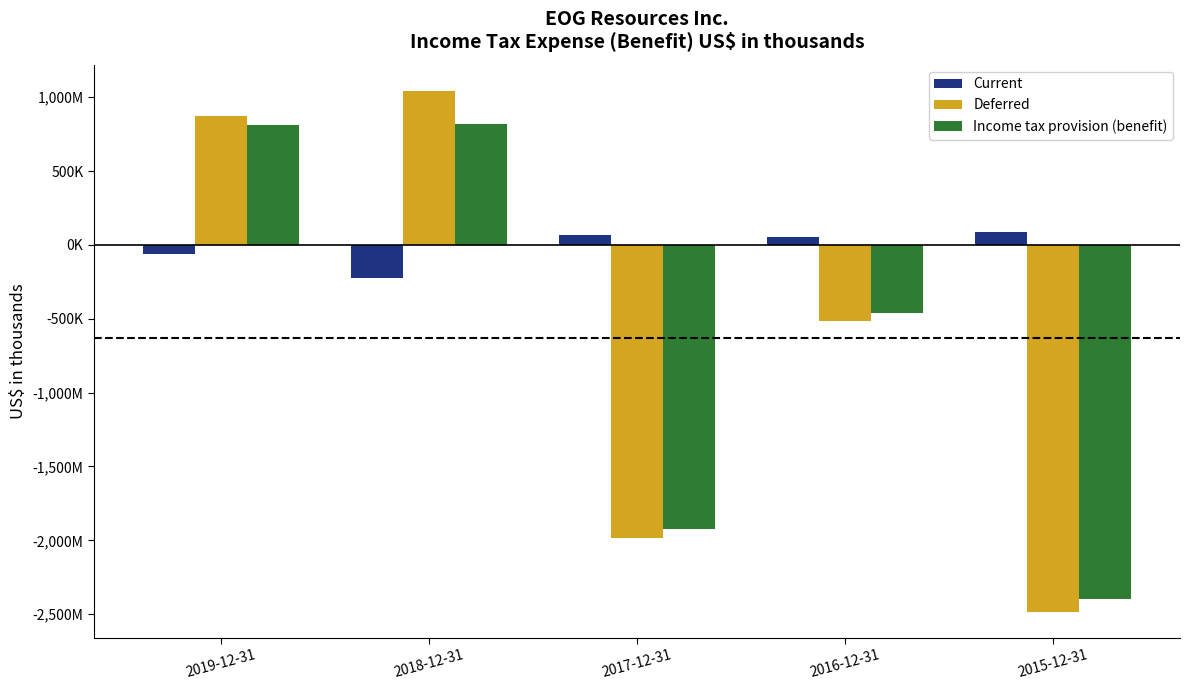

What are all the series names shown in the legend?

Current, Deferred, Income tax provision (benefit)